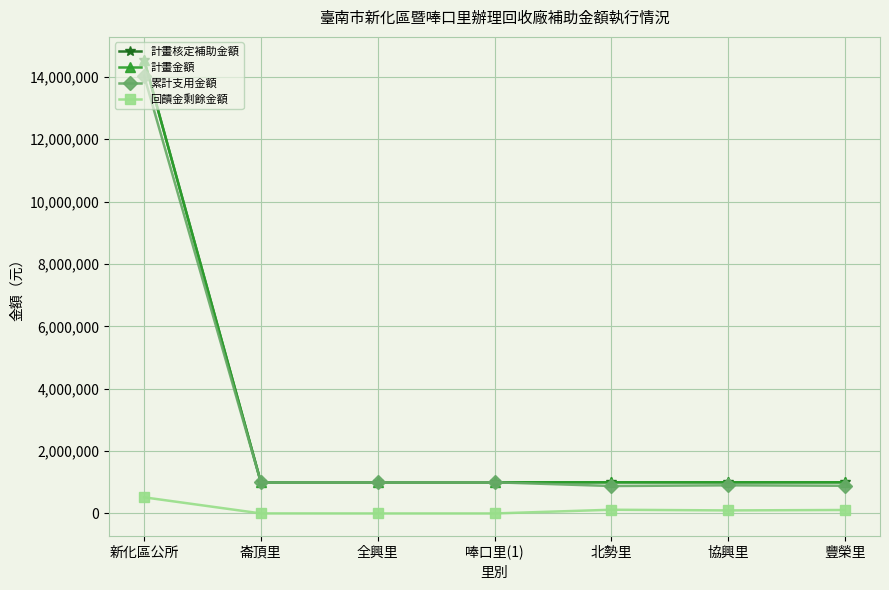

Does the chart have visible grid lines?

Yes